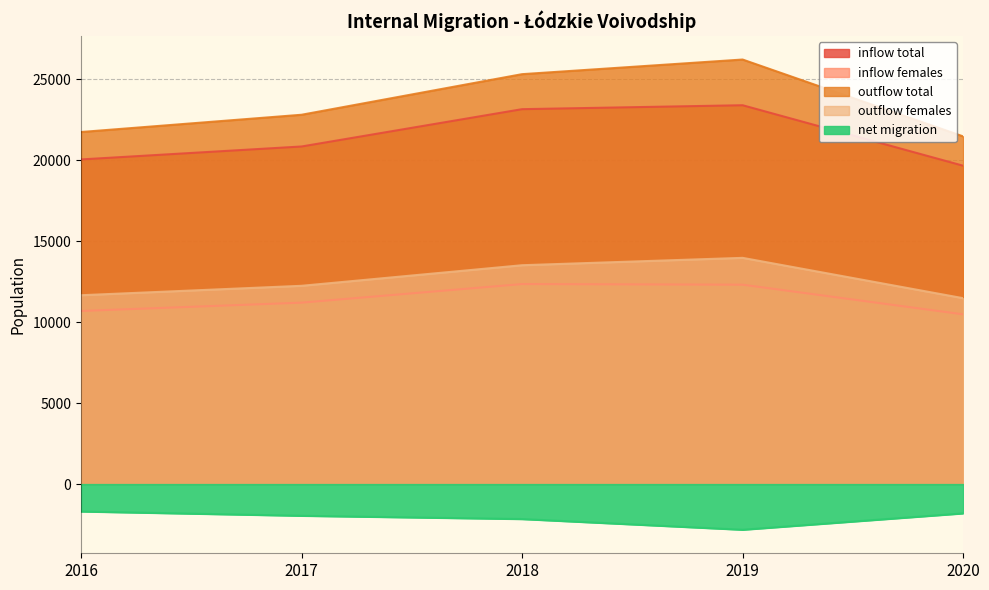

Rank the series by their maximum value, from lowest to highest.

net migration, inflow females, outflow females, inflow total, outflow total